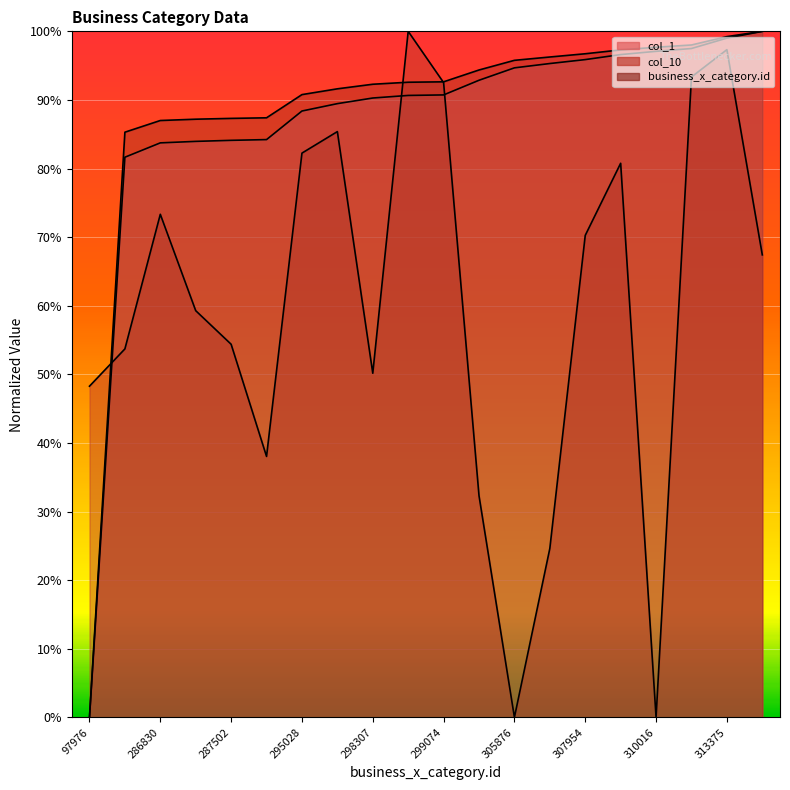

Reading right to left, list all the values displayed in this chart.

business_x_category.id: 100.0	99.2	98.0	97.7	97.3	96.7	96.3	95.8	94.4	92.6	92.6	92.3	91.6	90.8	87.4	87.3	87.2	87.0	85.3	0.0
col_1: 100.0	99.0	97.5	97.1	96.6	95.9	95.3	94.7	92.9	90.7	90.7	90.3	89.5	88.4	84.2	84.1	84.0	83.7	81.6	0.0
col_10: 67.4	97.3	93.3	0.0	80.8	70.3	24.6	0.0	32.3	92.5	100.0	50.2	85.4	82.2	38.0	54.4	59.3	73.3	53.7	48.3